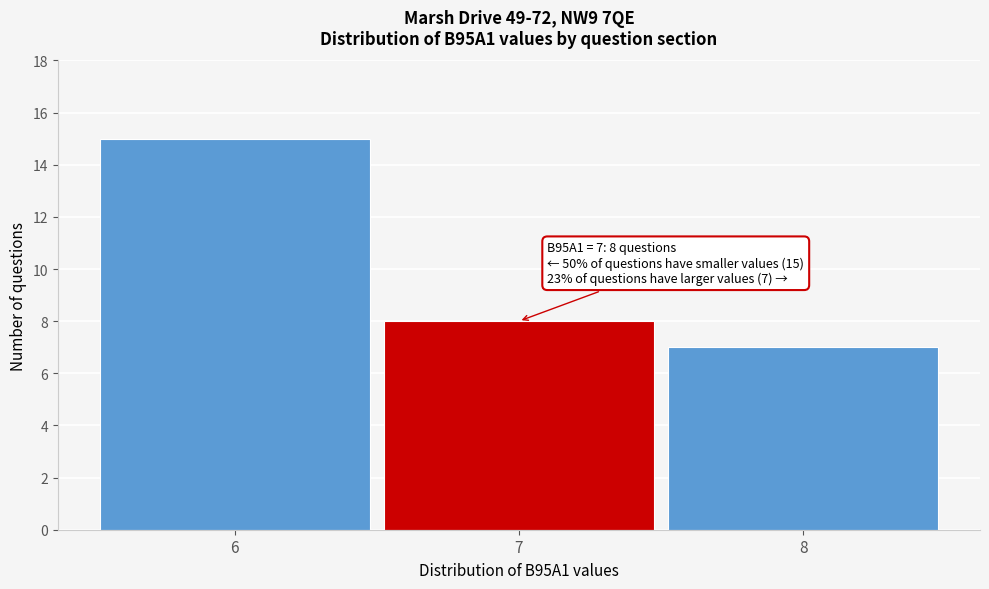

Reading left to right, extract all data points from this chart.

15	8	7